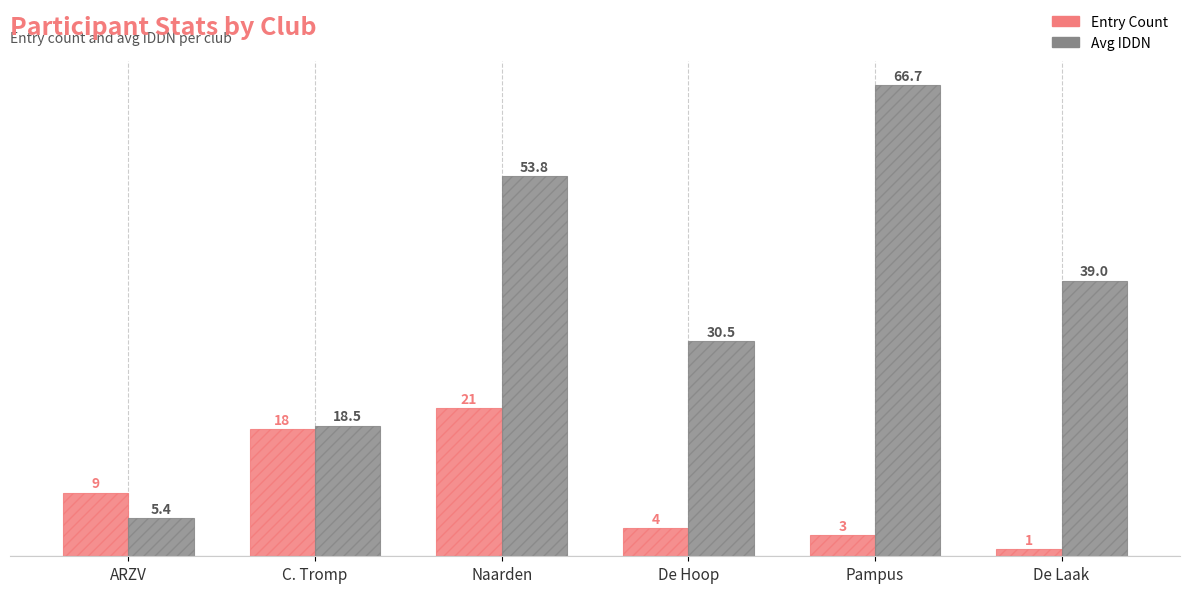

List the series in order of their overall mean, lowest first.

Entry Count, Avg IDDN